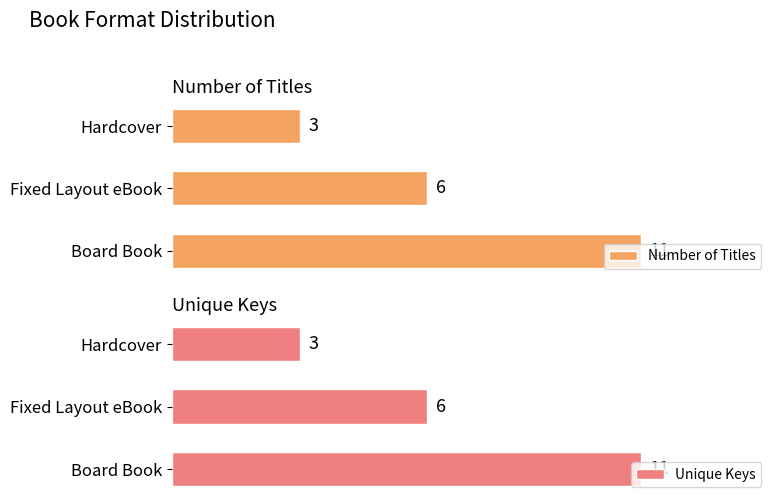

What is the highest value of the Number of Titles series?

11